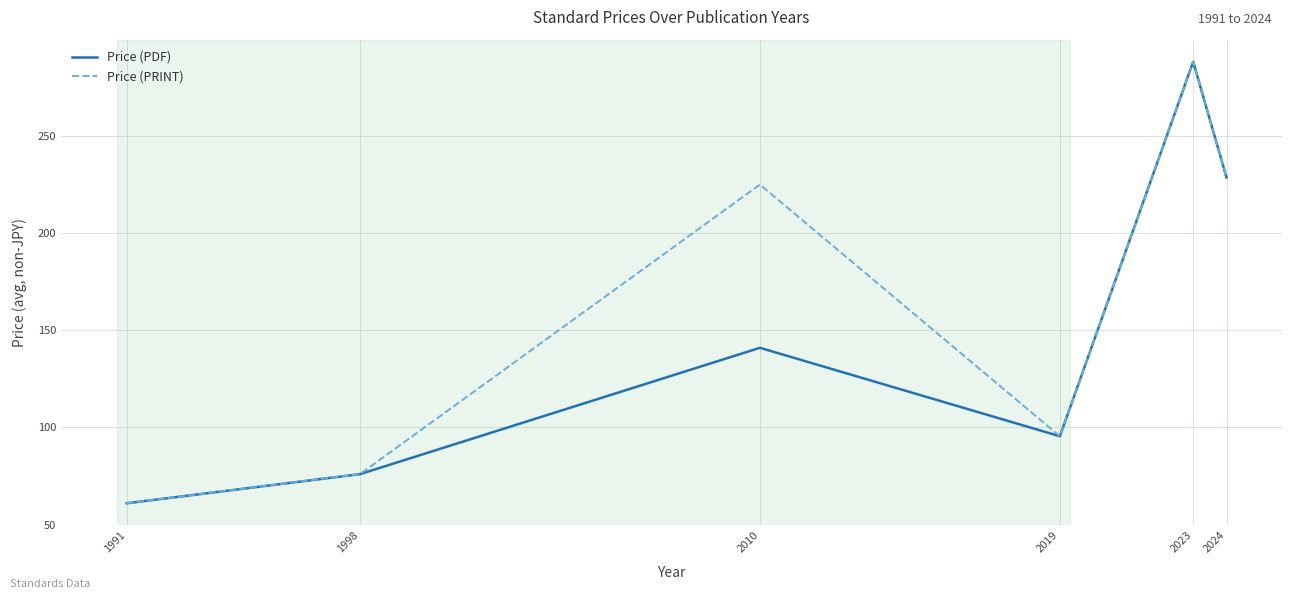

Reading right to left, transcribe all the data shown in this chart.

Price (PDF): 228.7	288.2	95.5	141.0	76.0	61.0
Price (PRINT): 228.7	288.2	95.5	225.0	76.0	61.0